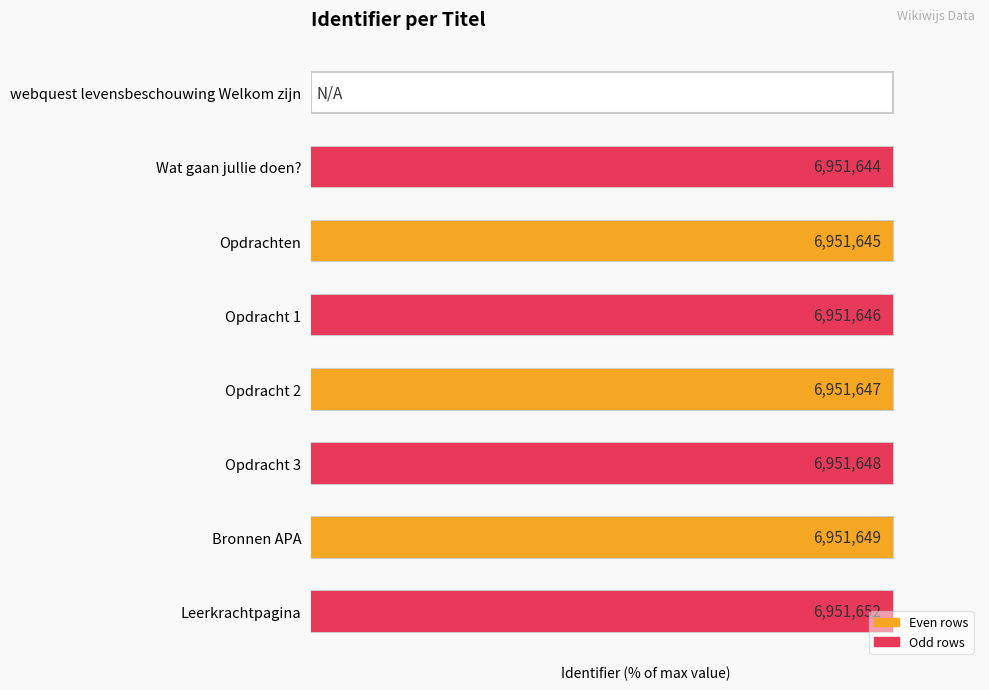

Where is the data nearest to the value 50?

Wat gaan jullie doen?